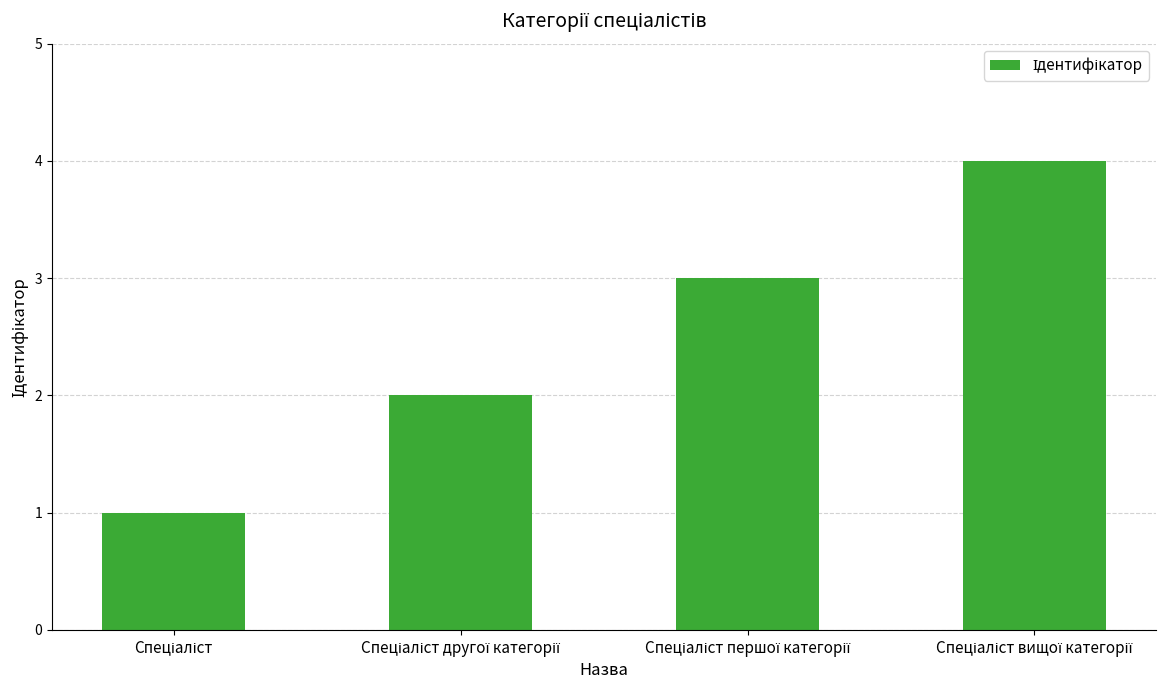

What is the difference between the maximum and minimum values?

3